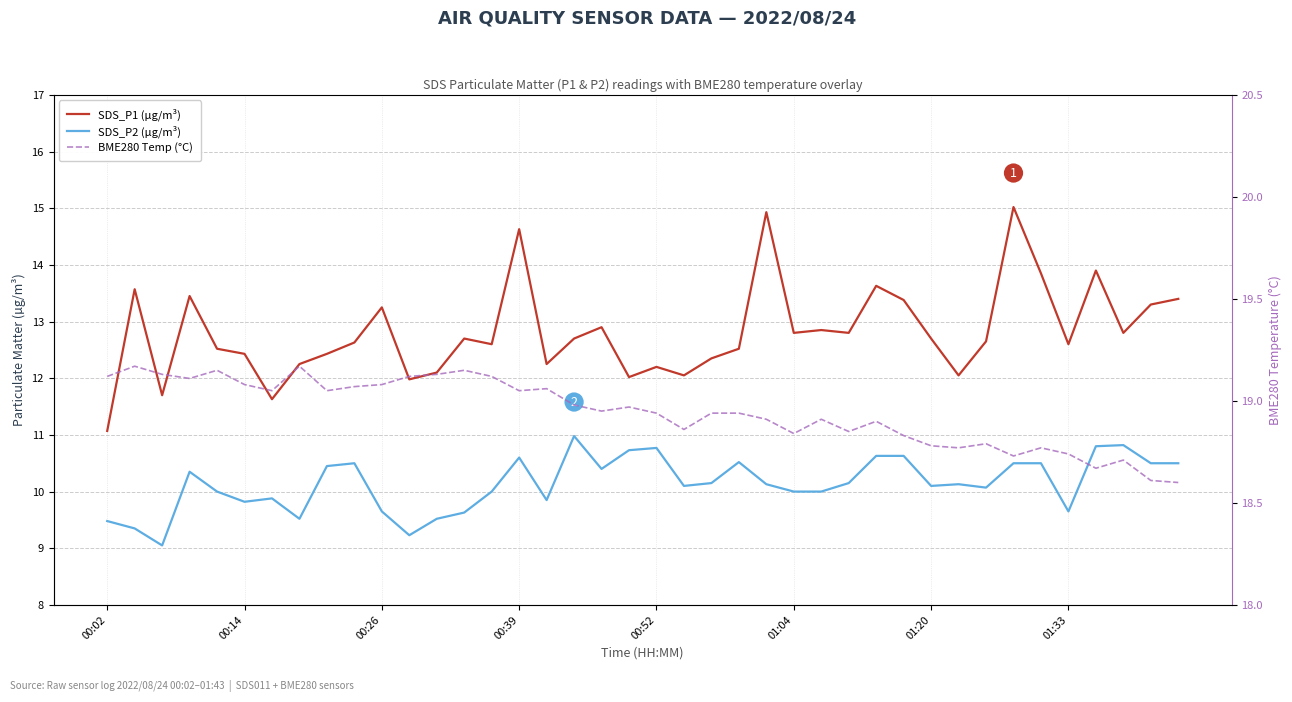

True or false: SDS_P2 (µg/m³) and SDS_P1 (µg/m³) intersect in this chart.

False